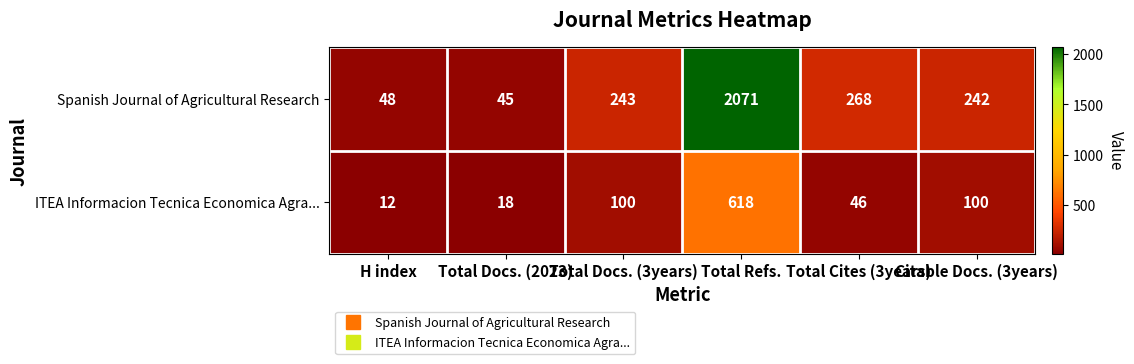

How many distinct data groups are displayed?

2